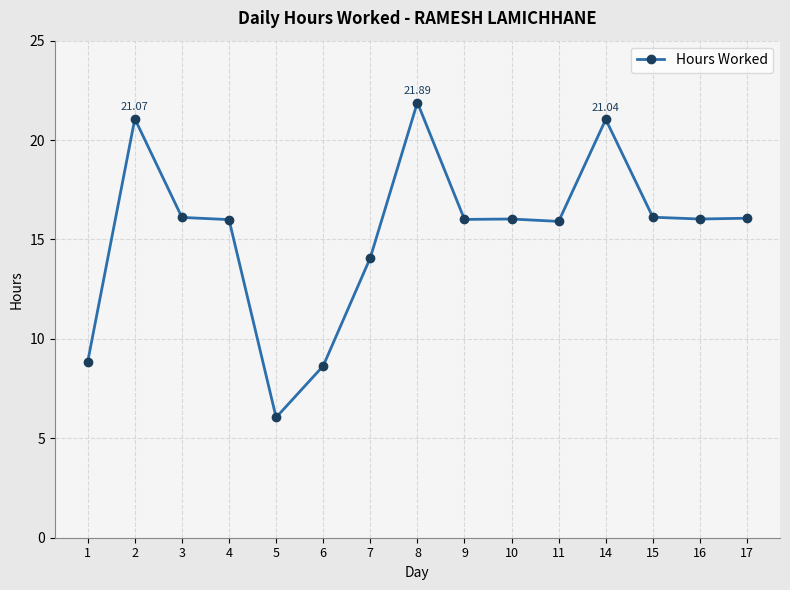

The value at 7 is 24.0. True or false?

False